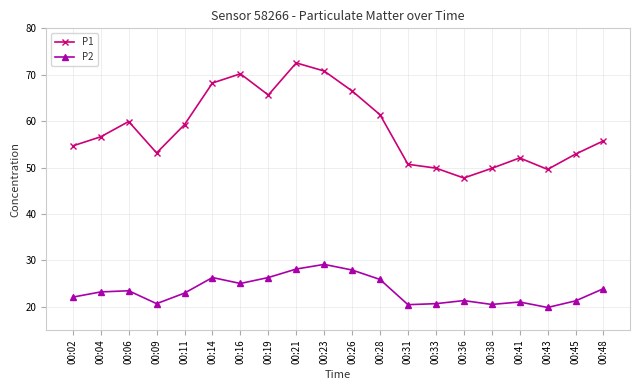

What is the smallest value displayed?

19.9